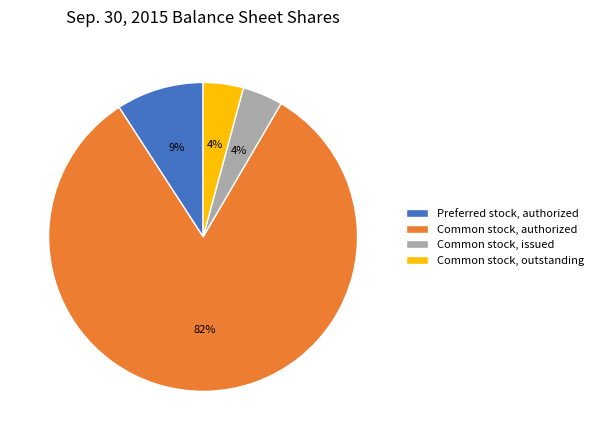

Which slice is the largest?

Common stock, authorized